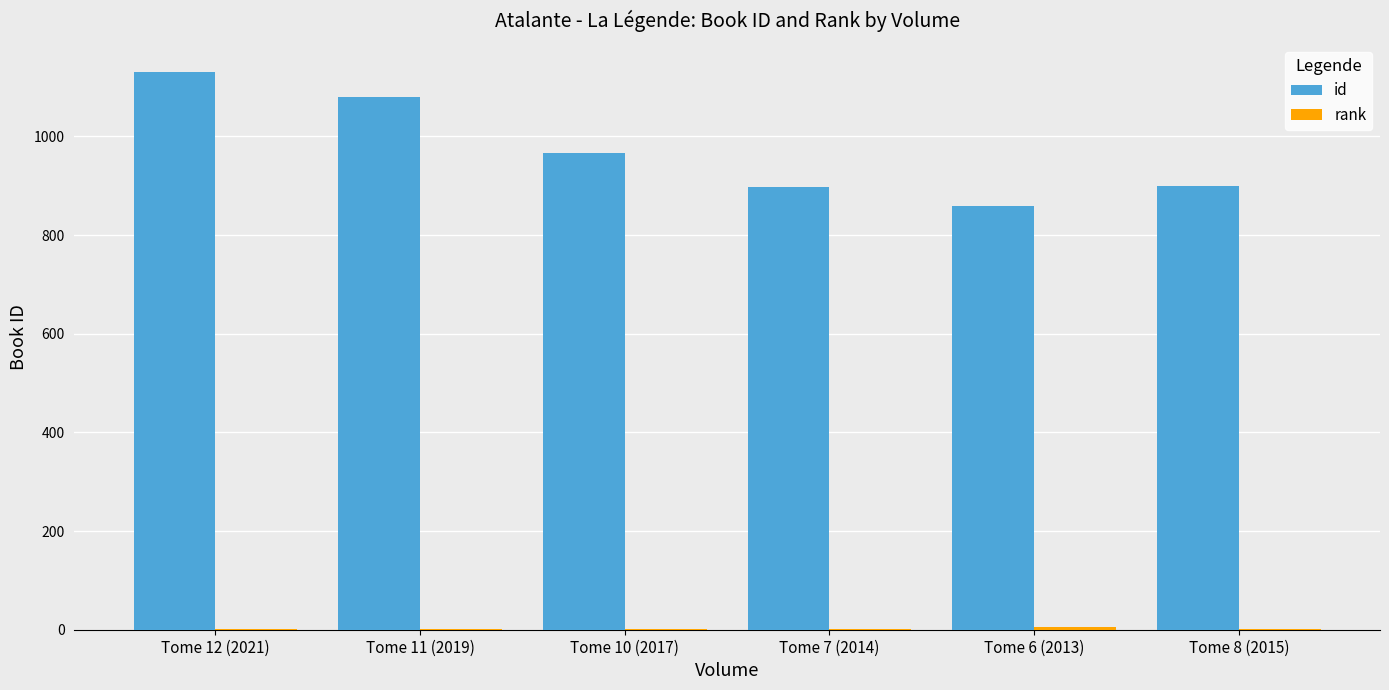

Which series changed the most between Tome 10 (2017) and Tome 6 (2013)?

id